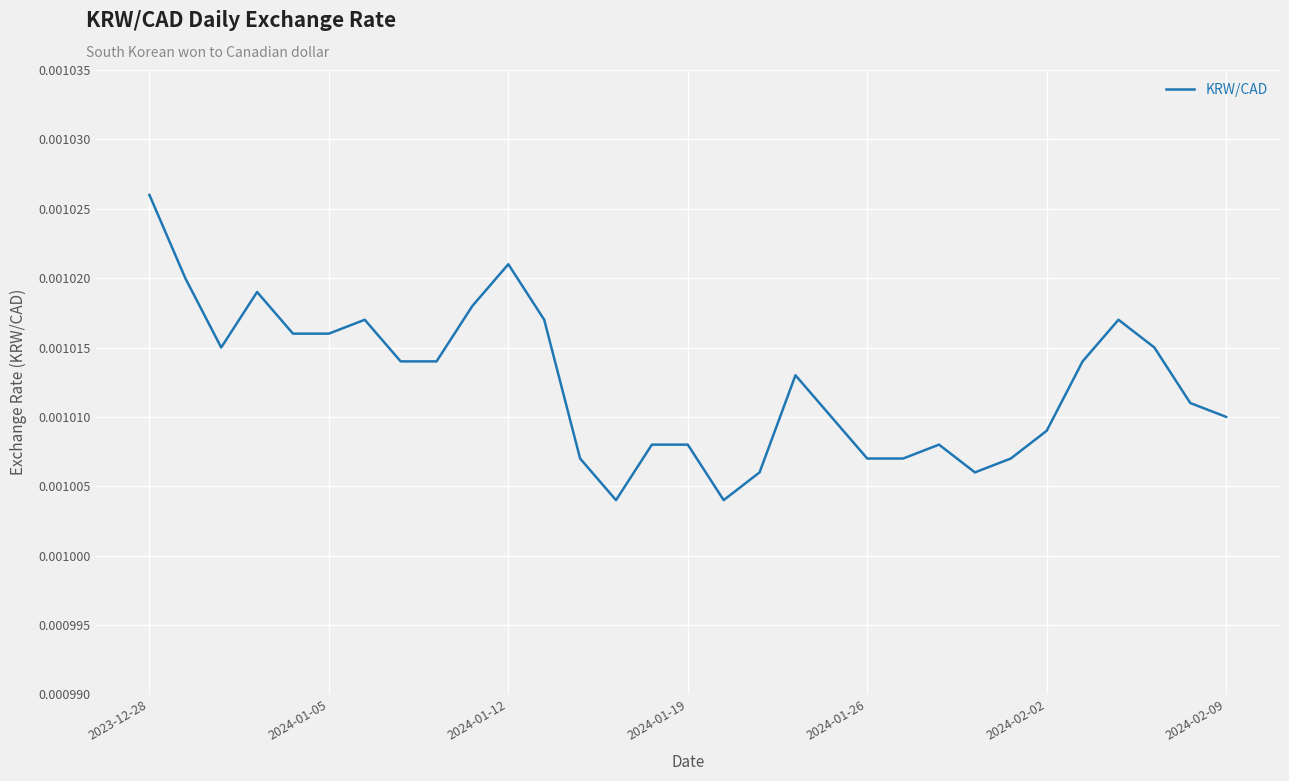

Is this an area chart (filled region under the line)?

No